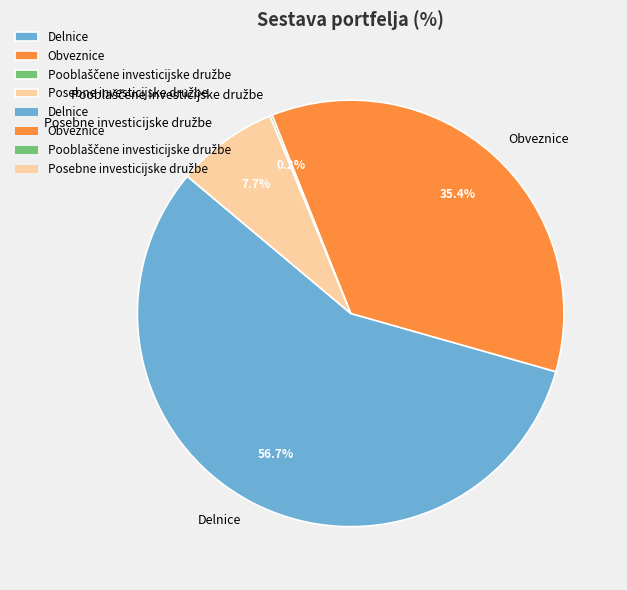

Is there a majority slice in this chart?

Yes